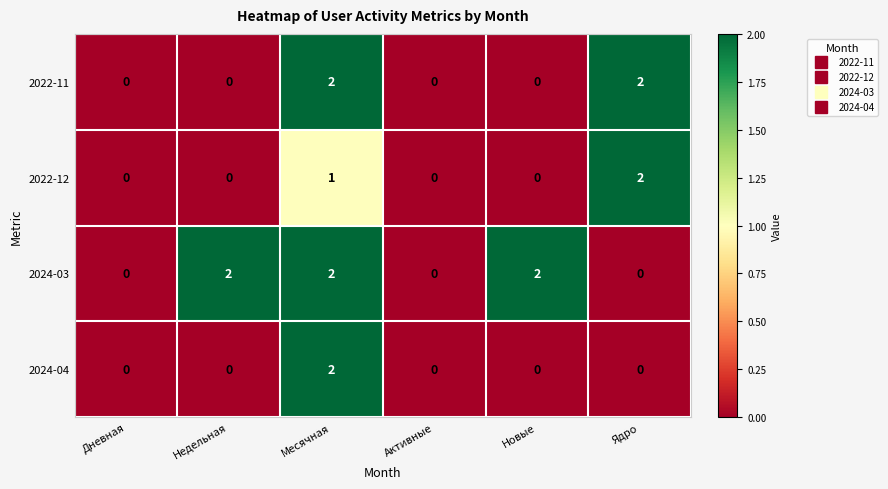

What is the maximum value shown in the chart?

2